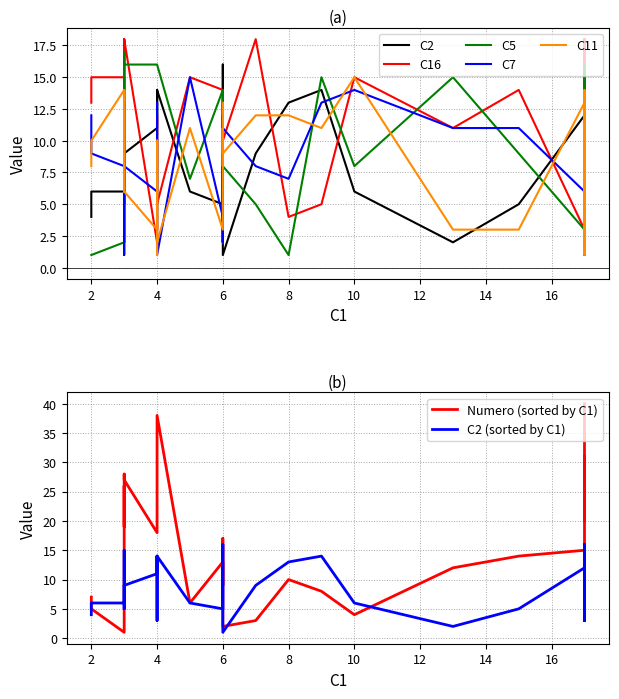

In C2, how many points are higher than both neighbors (excluding endpoints)?

12